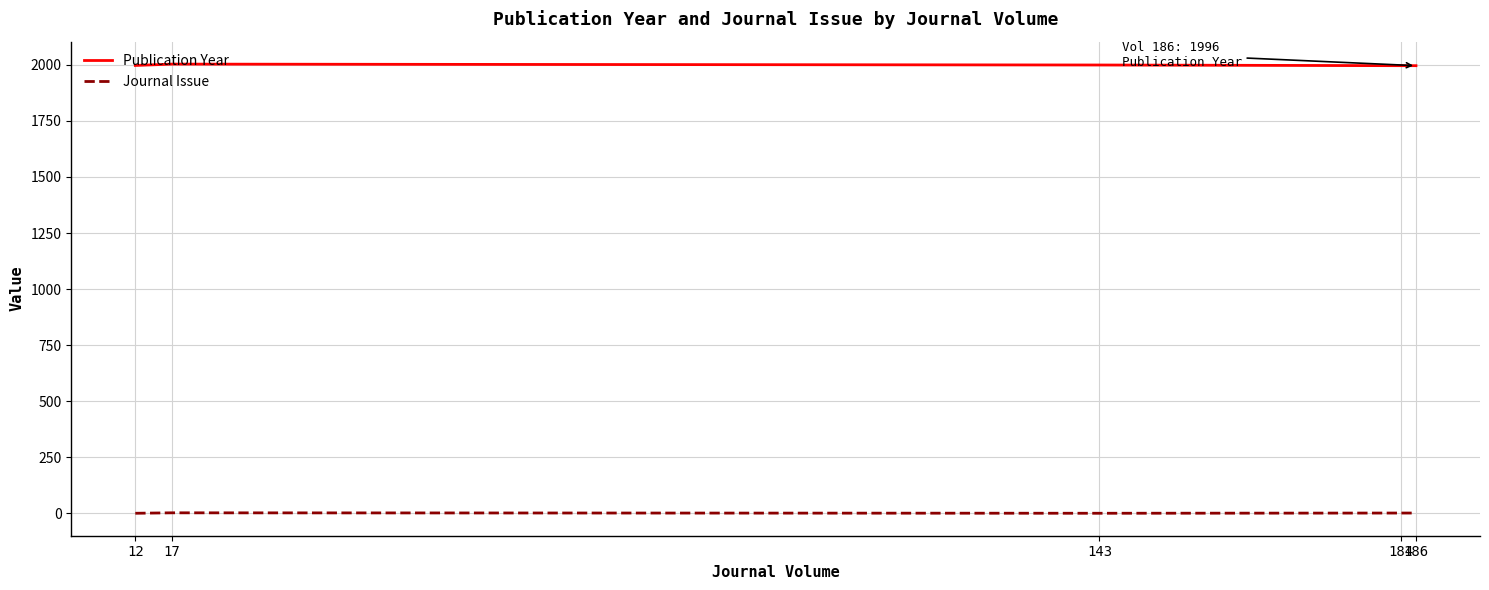

Which series has the largest total across all categories?

Publication Year